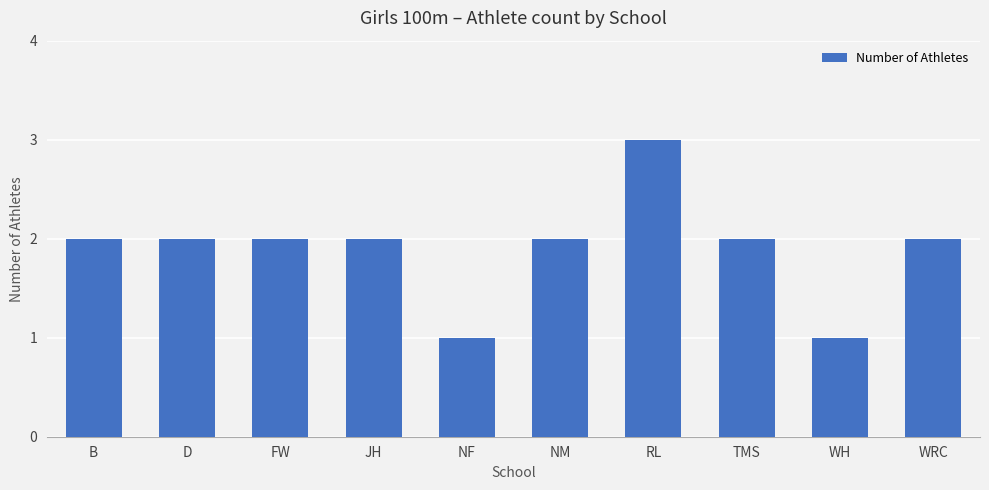

The chart shows a value of 0 at WH. True or false?

False